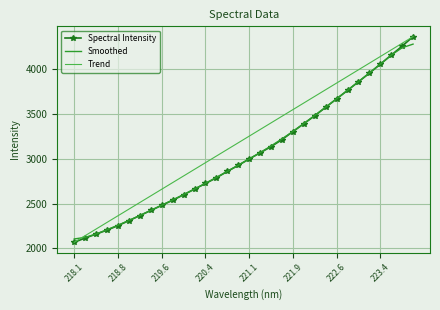

What is the maximum value shown in the chart?

4361.2